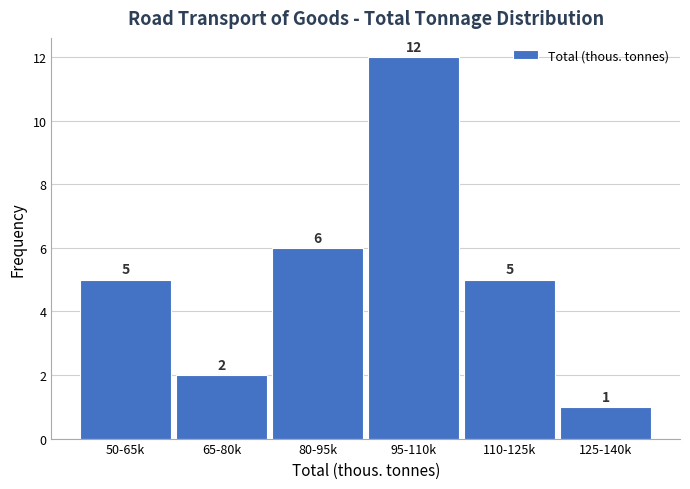

Reading right to left, what are all the values shown in this chart?

1	5	12	6	2	5